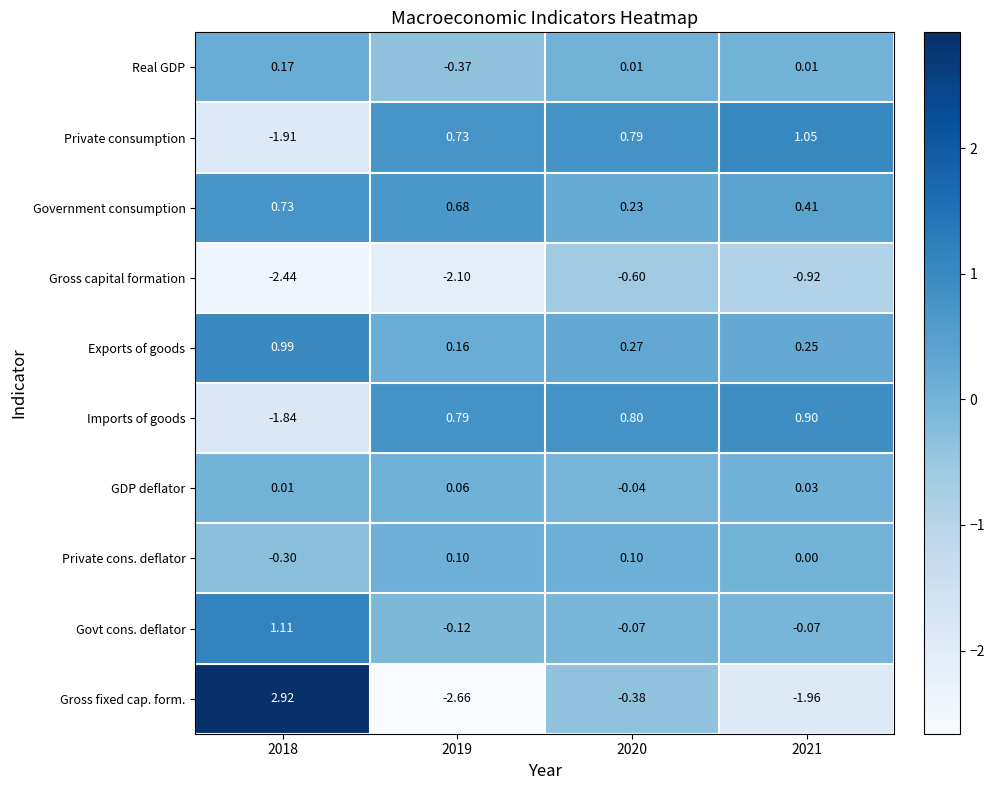

Rank the series by their maximum value, from highest to lowest.

Gross fixed cap. form., Govt cons. deflator, Private consumption, Exports of goods, Imports of goods, Government consumption, Real GDP, Private cons. deflator, GDP deflator, Gross capital formation